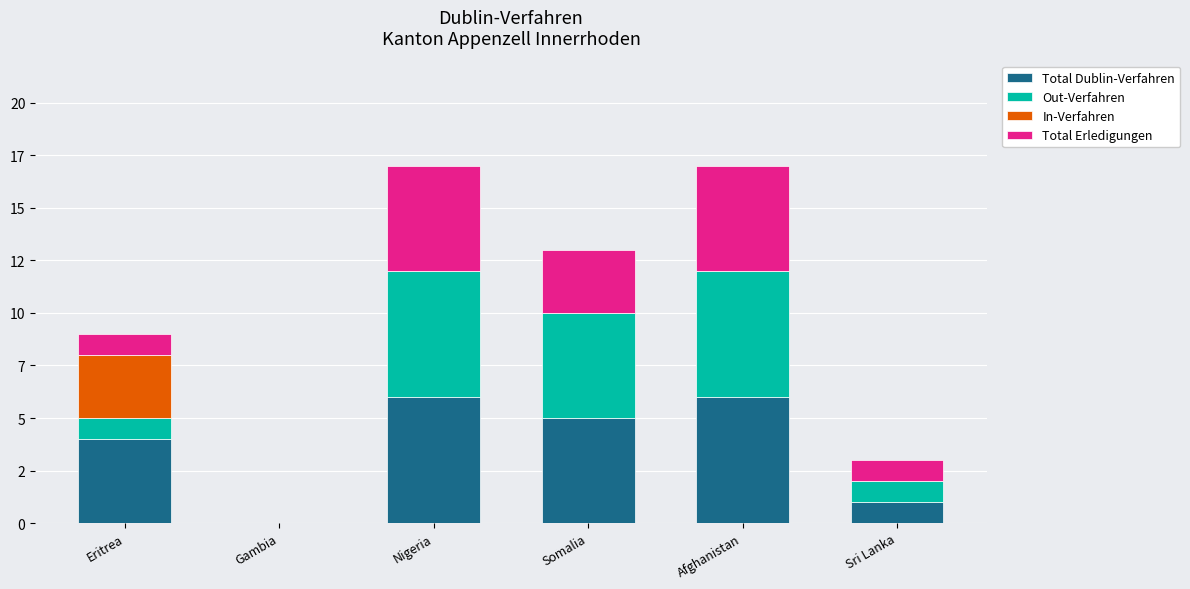

Which series has the largest total across all categories?

Total Dublin-Verfahren